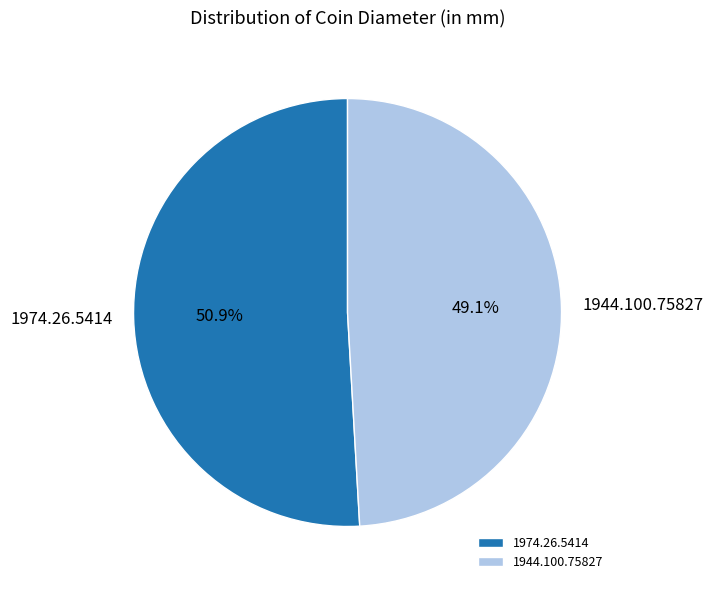

What percentage do 1944.100.75827 and 1974.26.5414 together represent?

100.0%